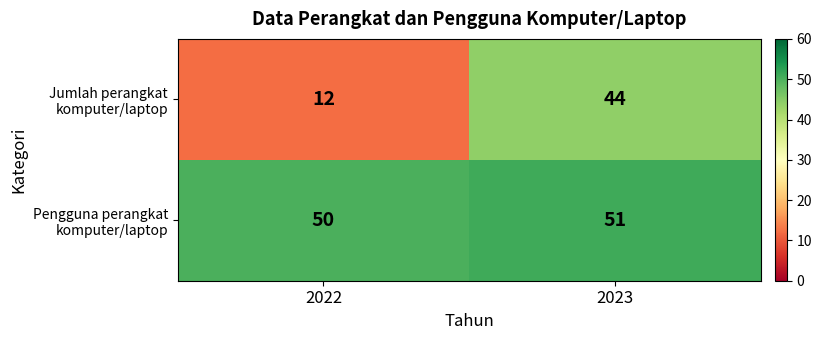

What is the maximum value shown in the chart?

51